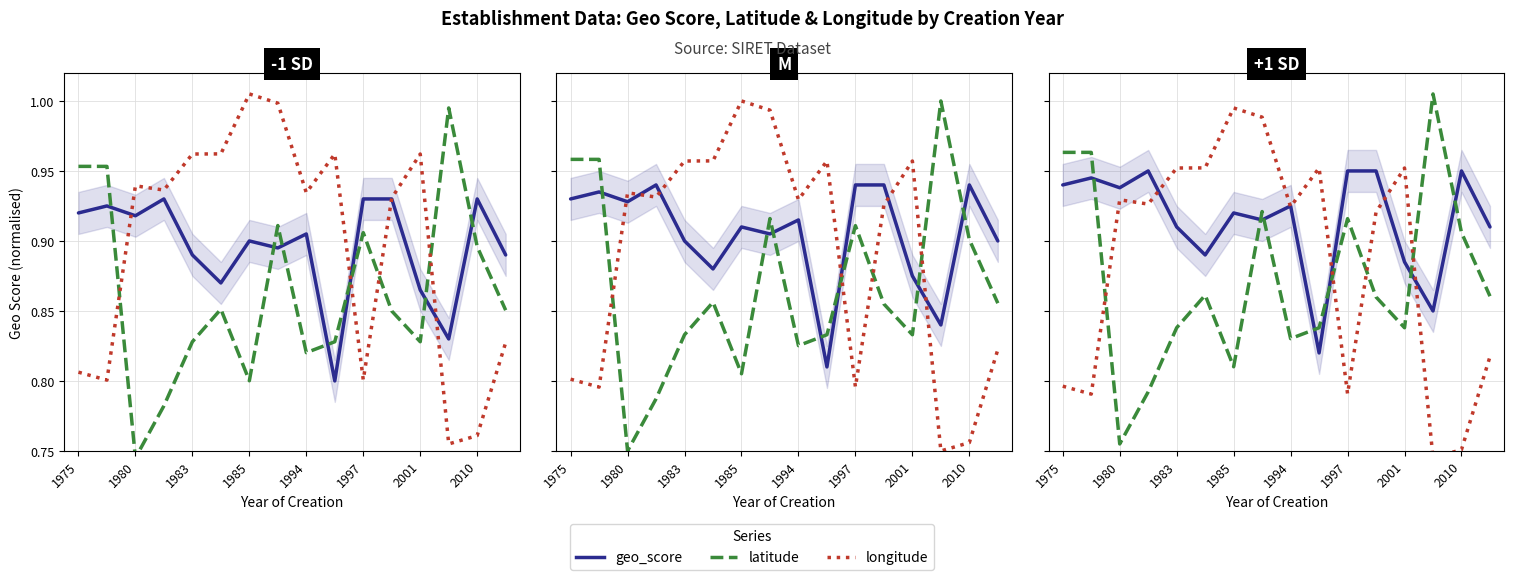

What is the sum of the longitude values at 1980 and 8?

1.7